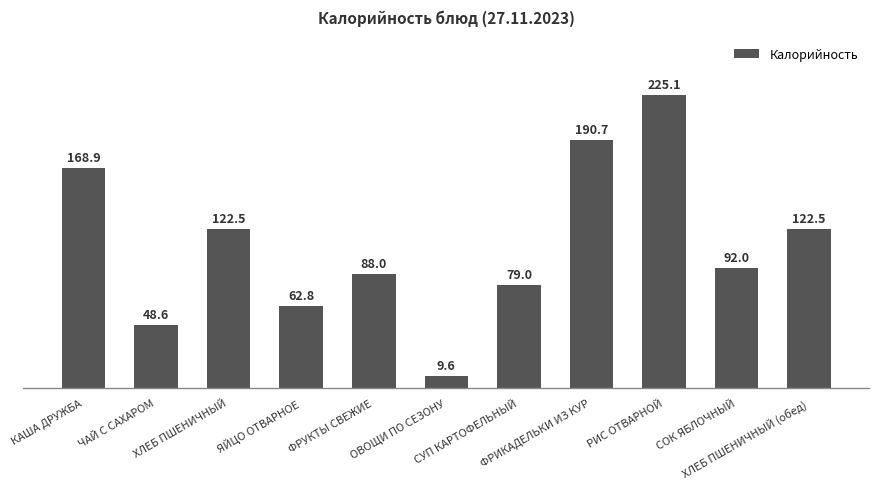

What is the difference between the maximum and minimum values?

215.5